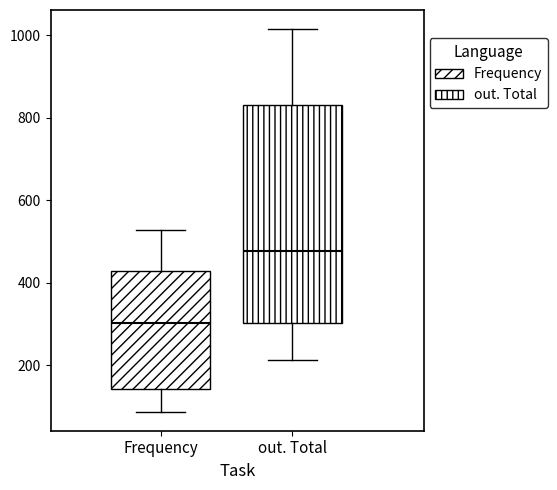

Reading left to right, transcribe this box plot: for each box, give where its median line is, the range the box spans, and where its two whiskers end, as read against the y-axis. The values are not printed on the chart, so give them approximately, as read against the axis.

Frequency: median 300, box 140 to 420, whiskers 80 to 520
out. Total: median 480, box 300 to 840, whiskers 220 to 1020